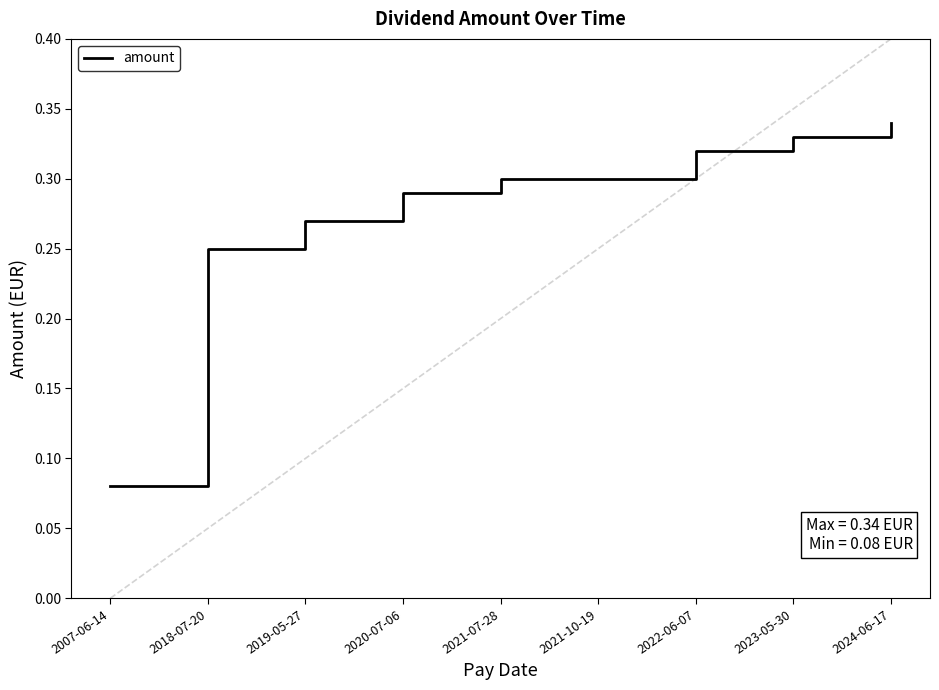

Is this an area chart (filled region under the line)?

No